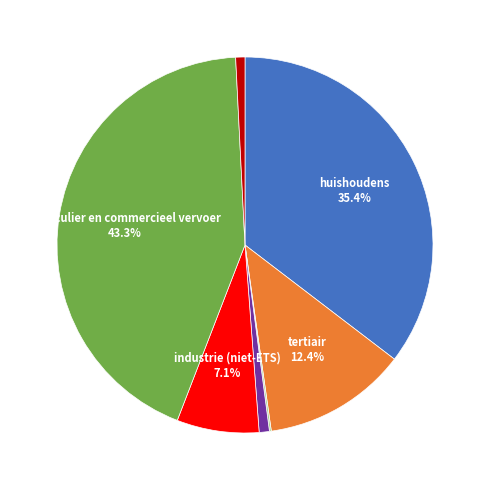

Is there a majority slice in this chart?

No